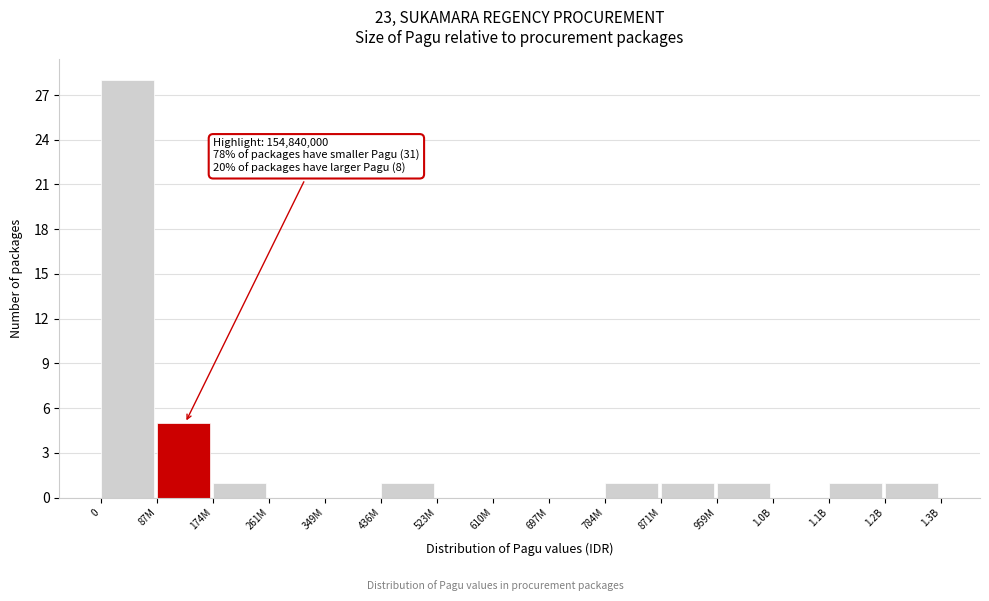

Reading right to left, what are all the values shown in this chart?

1.2B=1	1.1B=1	1.0B=0	959M=1	871M=1	784M=1	697M=0	610M=0	523M=0	436M=1	349M=0	261M=0	174M=1	87M=5	0=28